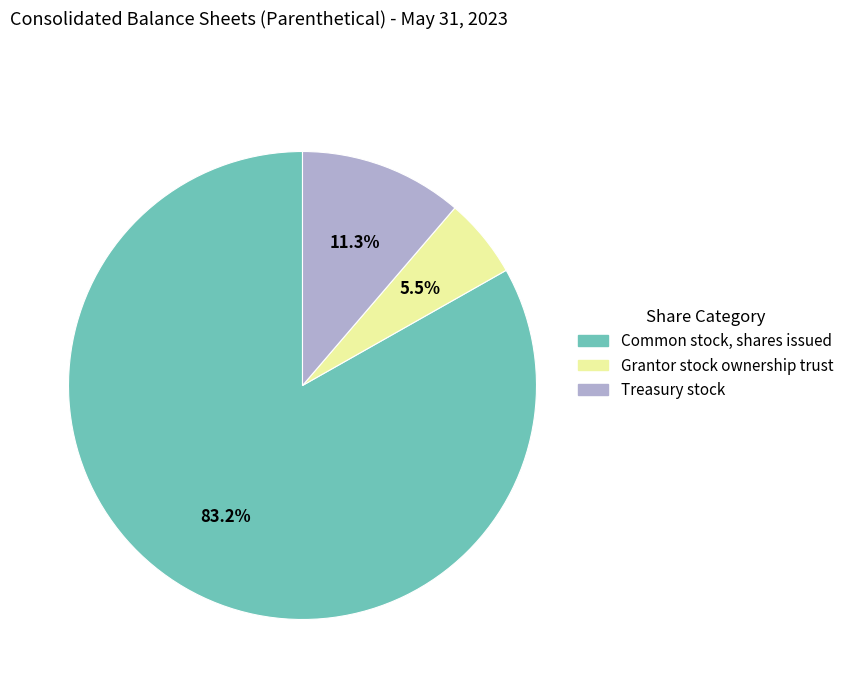

To the nearest percent, what is the difference between the largest and smallest slice percentages?

78%